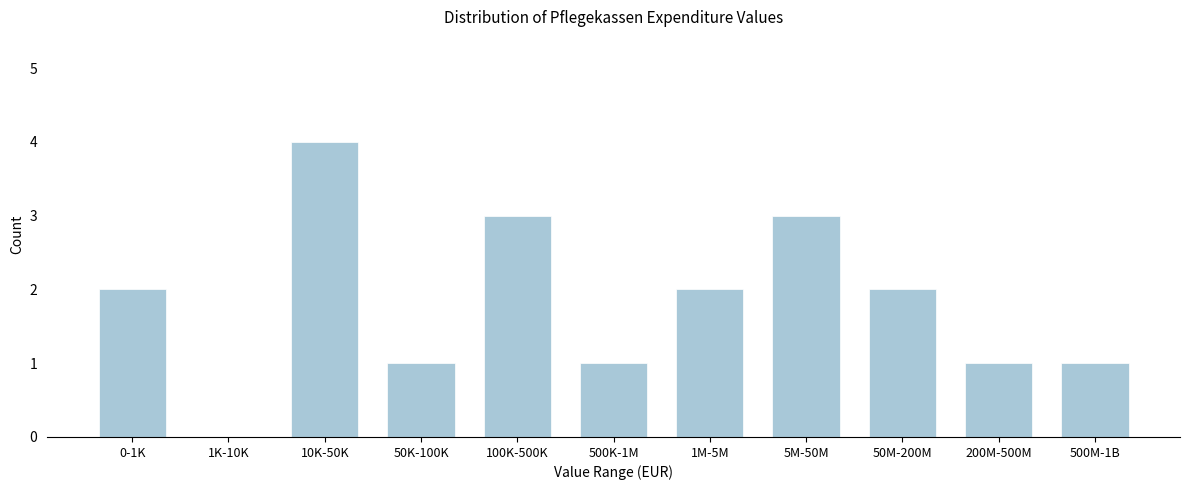

Reading right to left, transcribe all the data shown in this chart.

500M-1B=1	200M-500M=1	50M-200M=2	5M-50M=3	1M-5M=2	500K-1M=1	100K-500K=3	50K-100K=1	10K-50K=4	1K-10K=0	0-1K=2